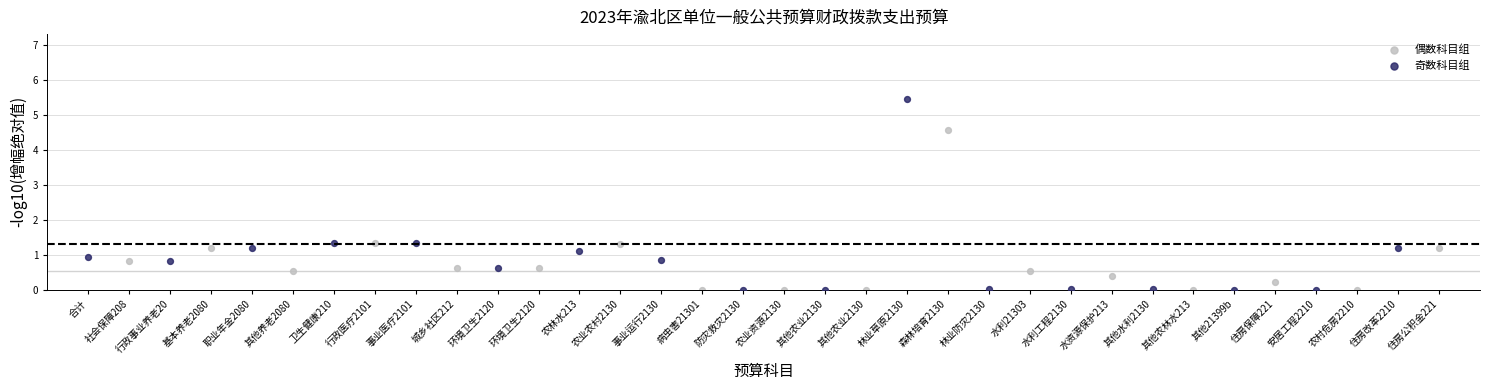

Which series has the widest spread of Y values?

奇数科目组